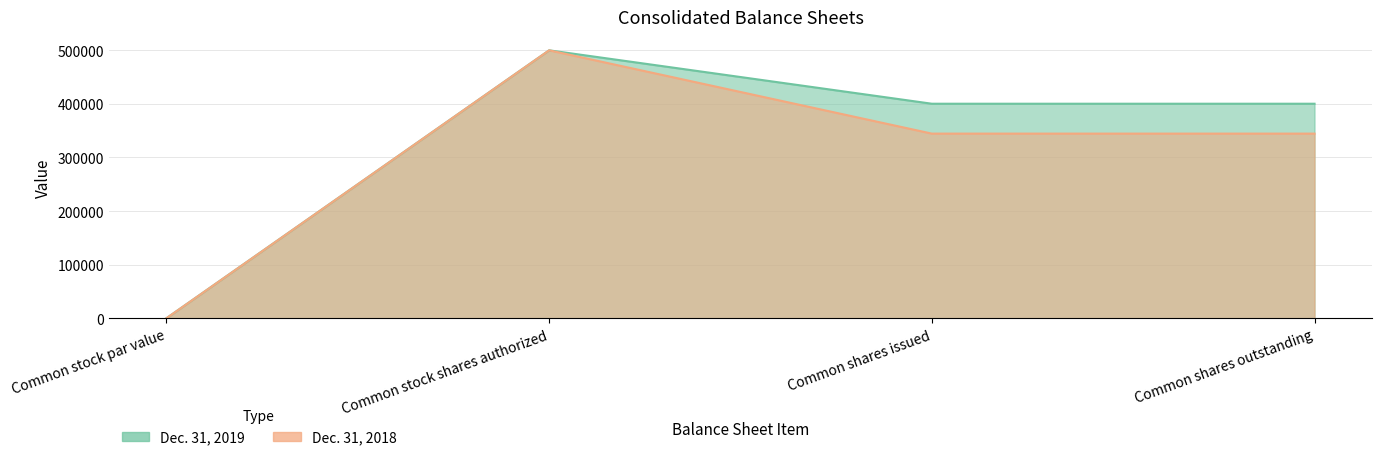

What is the label of the 4th point from the right?

Common stock par value